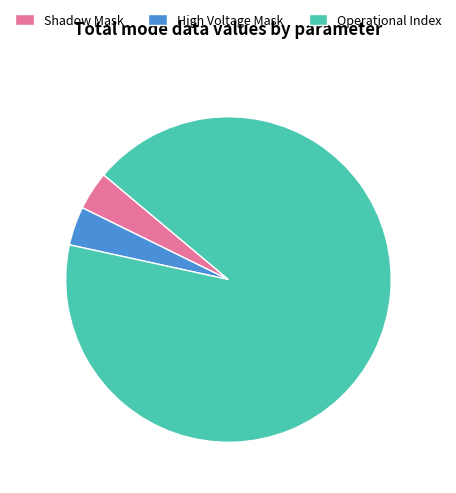

Which has a higher value, Operational Index or High Voltage Mask?

Operational Index